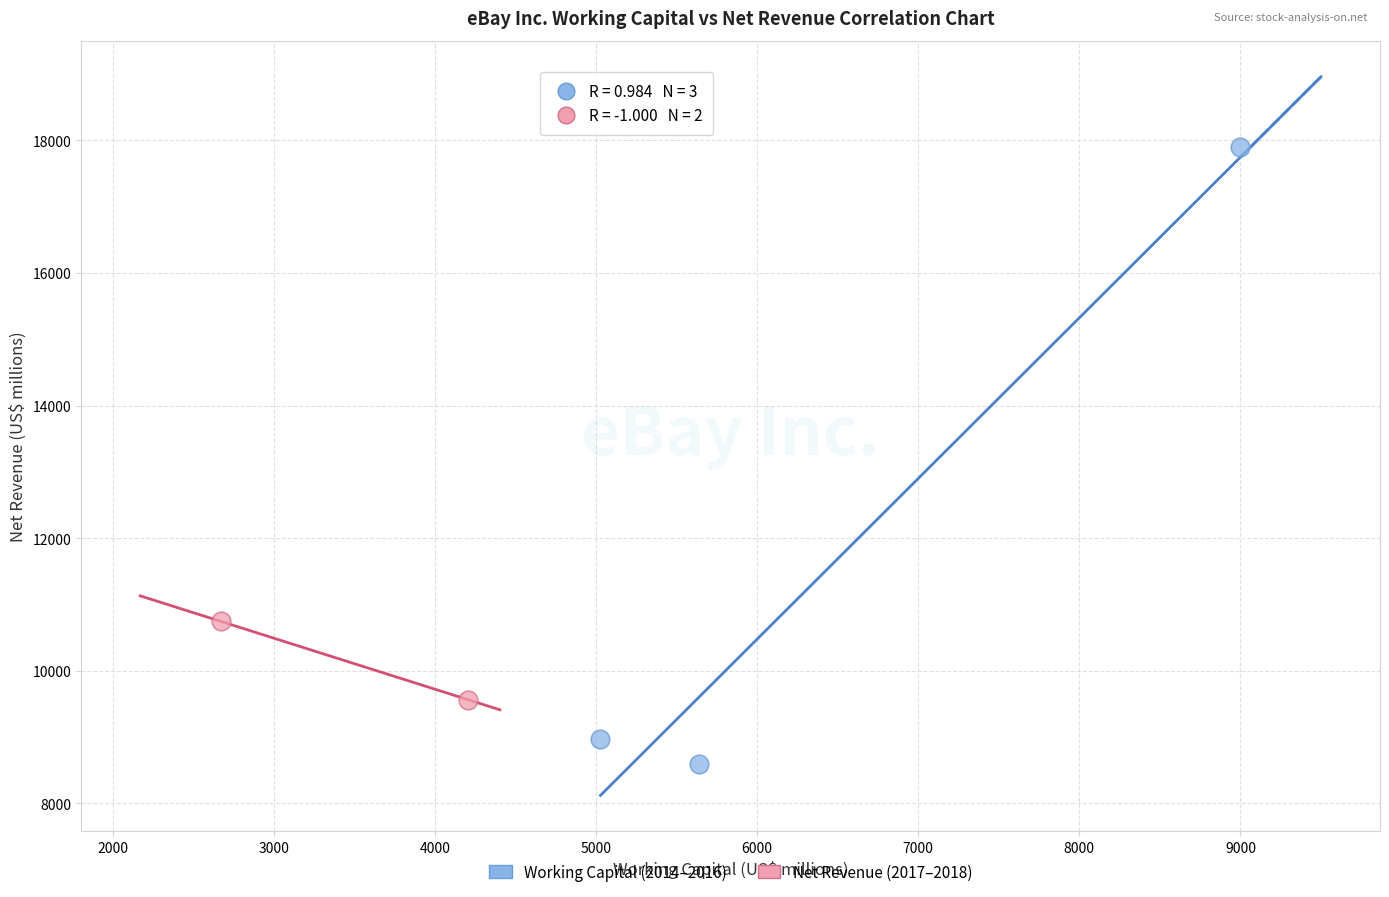

Which series has the widest spread of Y values?

Working Capital (2014–2016)